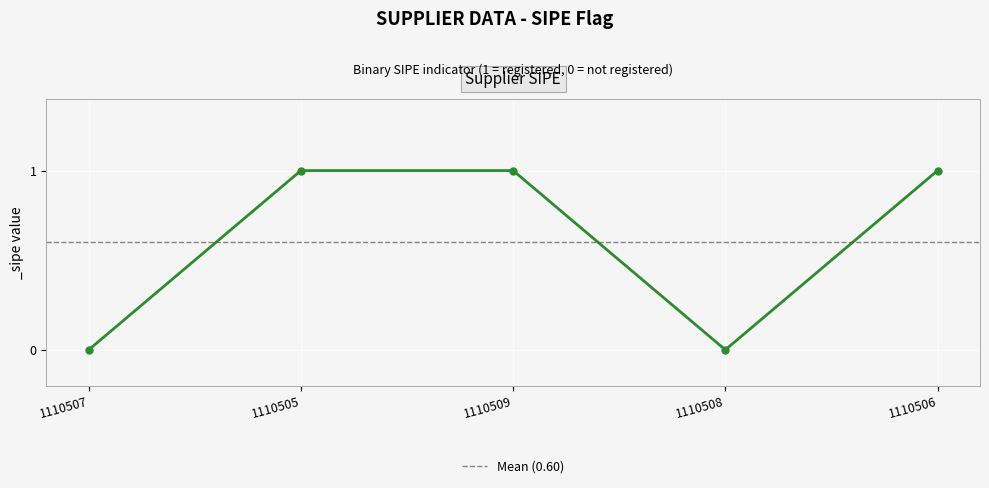

List the labels in order of value, largest first.

1110505, 1110509, 1110506, 1110507, 1110508